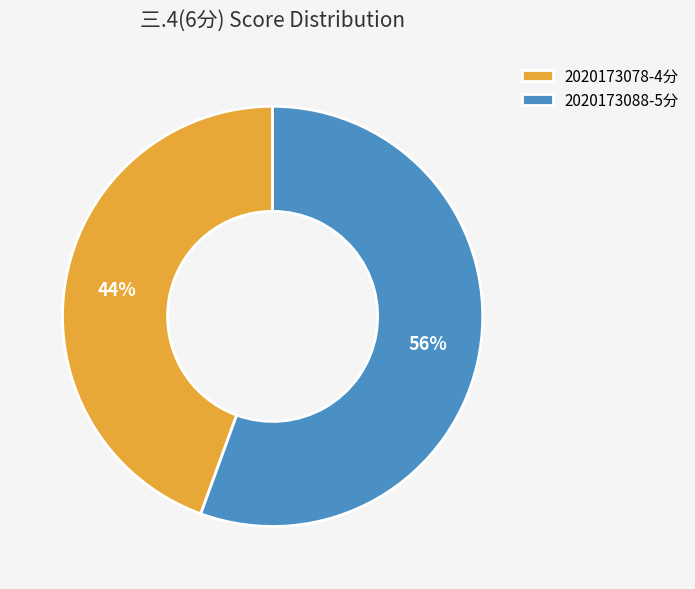

To the nearest percent, what is the average slice percentage?

50%